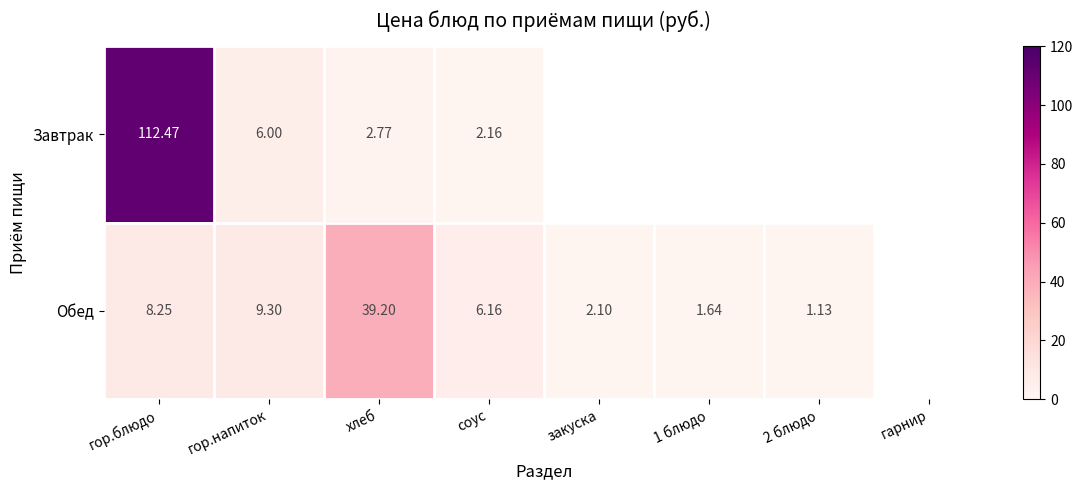

Rank the series at хлеб from highest to lowest value.

Обед, Завтрак